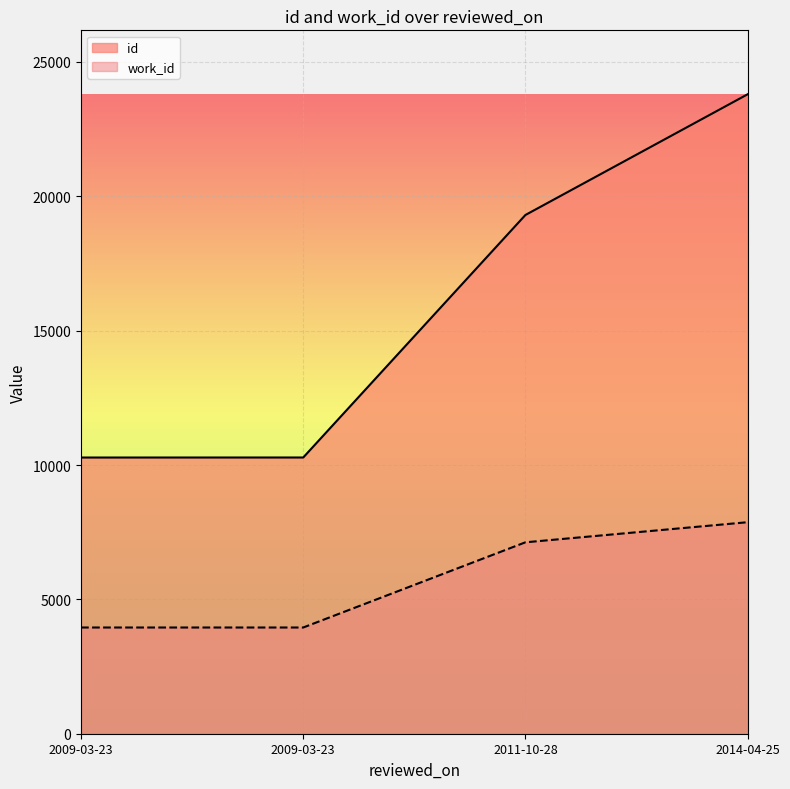

What is the label of the 1st point from the left?

2009-03-23